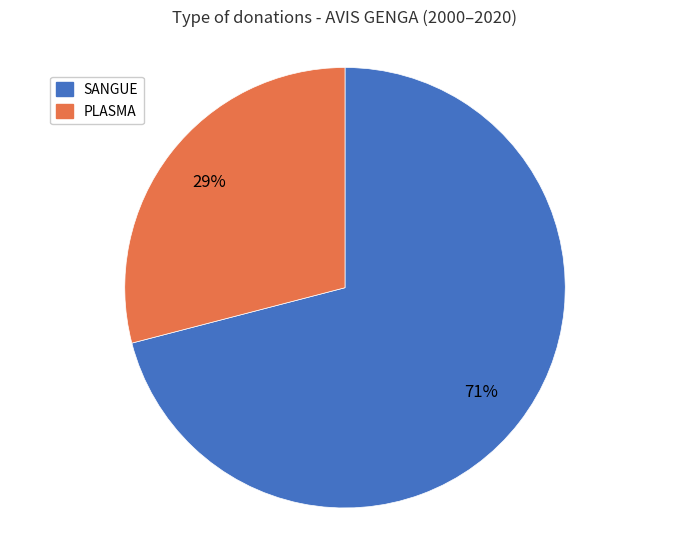

Rank the categories by value from highest to lowest.

SANGUE, PLASMA